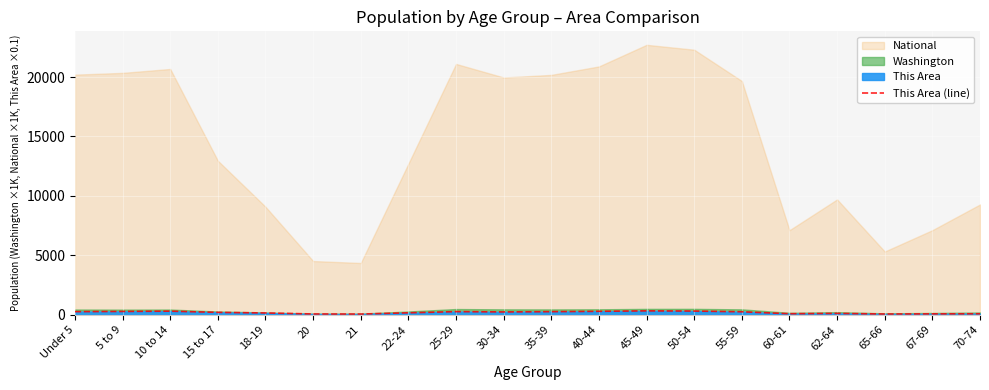

What is the difference between the maximum and minimum values?

268.6